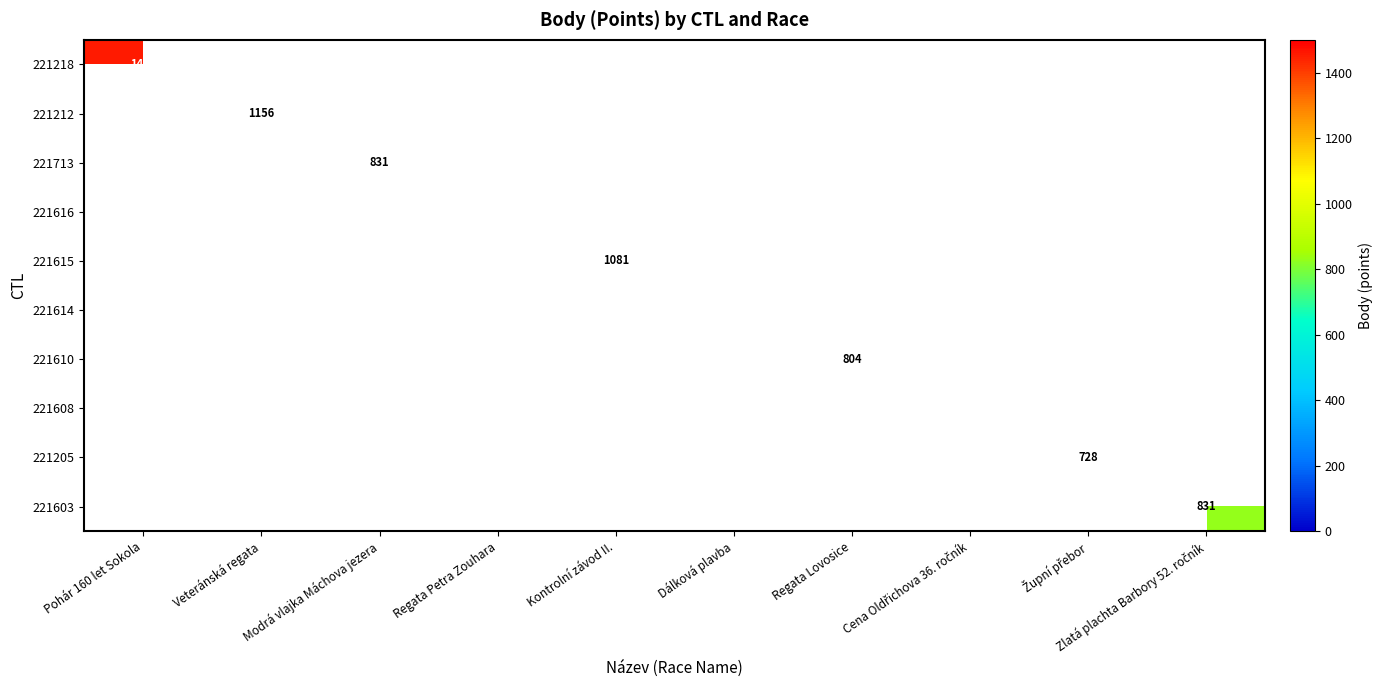

Which category has the lowest value across all series?

Regata Petra Zouhara